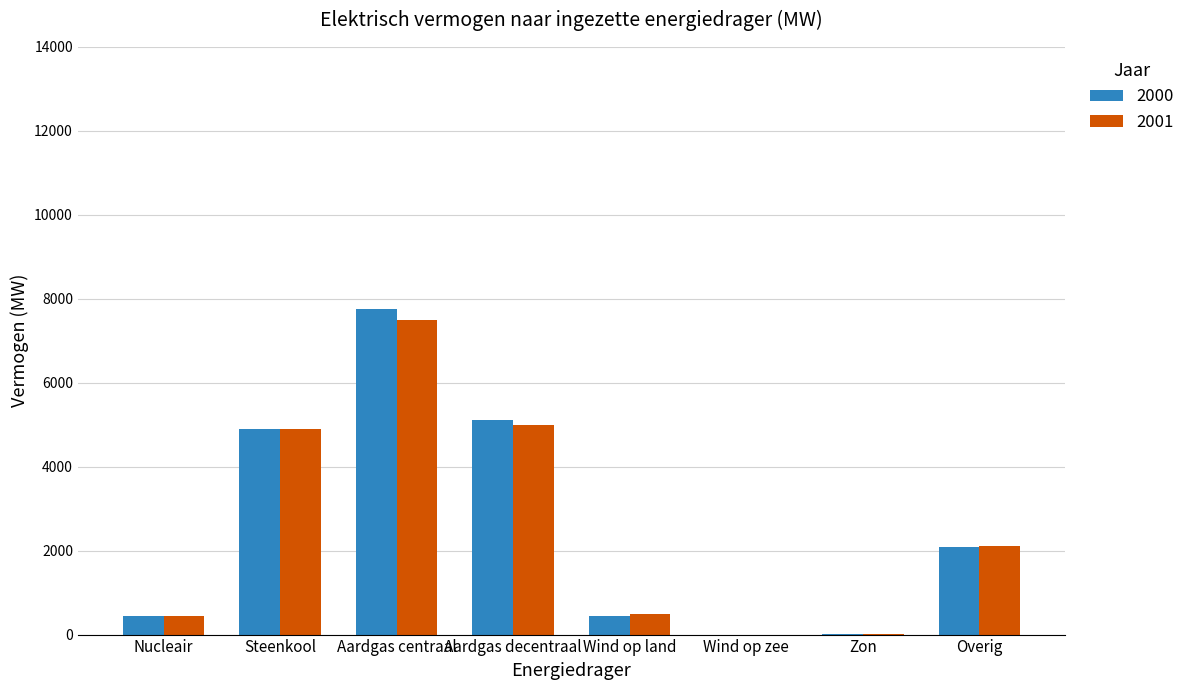

Are the bars grouped side by side (vs. stacked)?

Yes